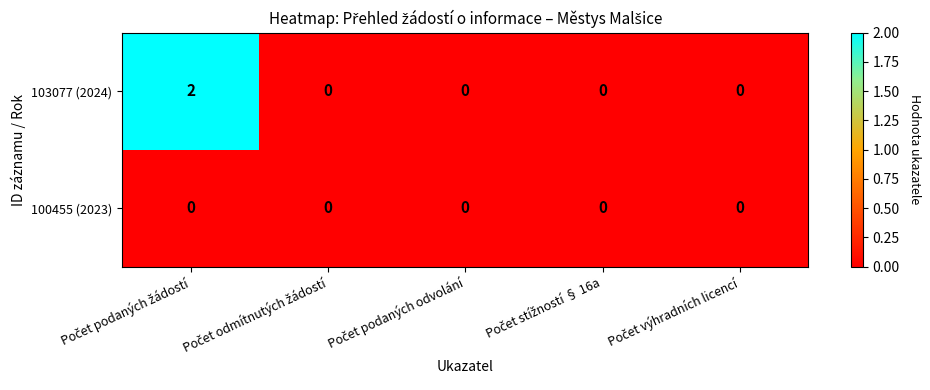

Rank the series by their average value, from lowest to highest.

100455 (2023), 103077 (2024)